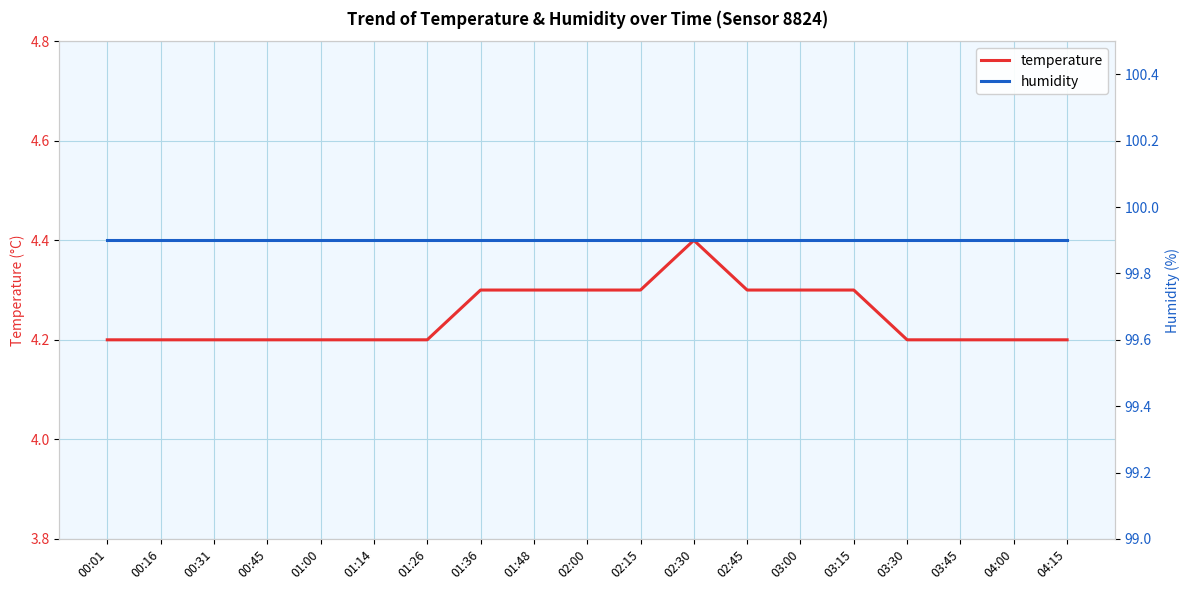

What is the difference between the highest and lowest values at 01:26?

95.7